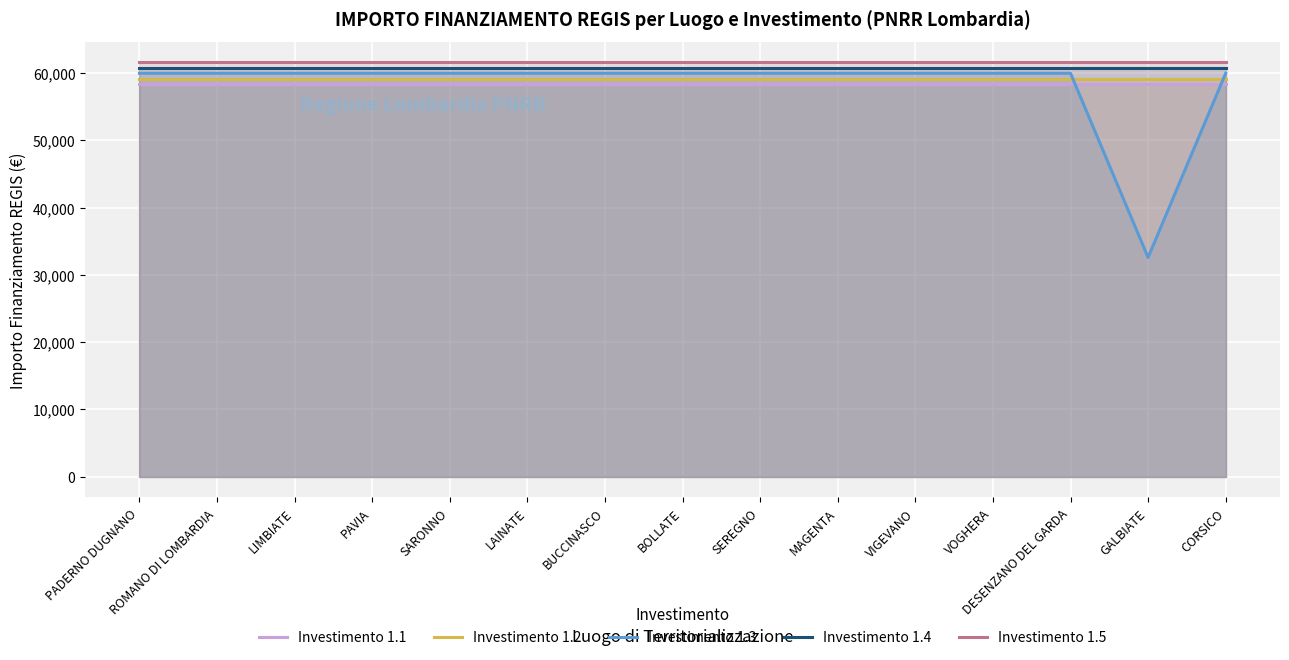

What is the value of the Investimento 1.1 point at the 11th from the left?

58366